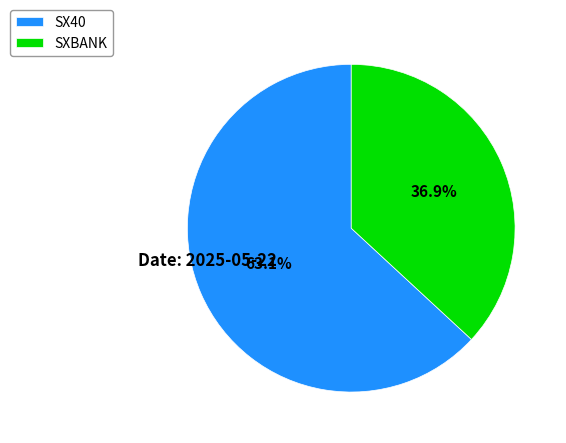

What is the largest slice in the pie chart?

SX40